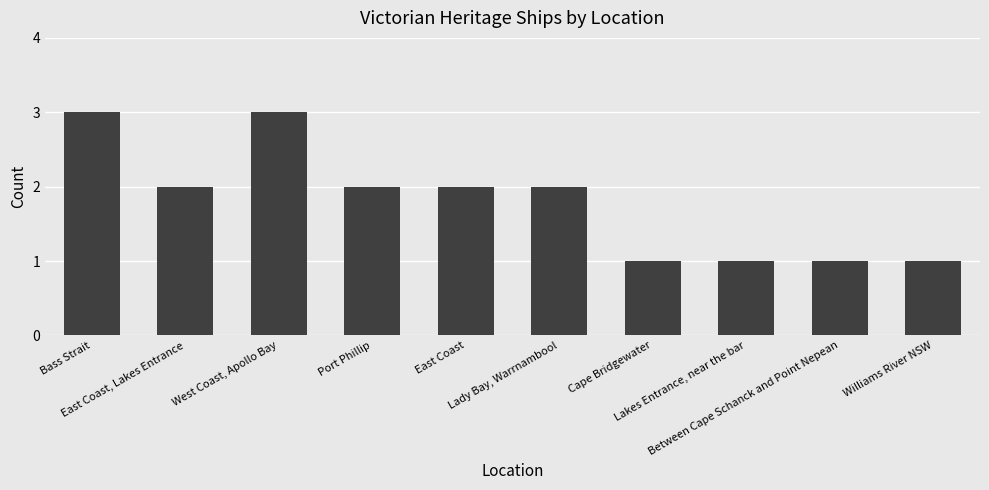

Reading right to left, what are all the values shown in this chart?

1	1	1	1	2	2	2	3	2	3